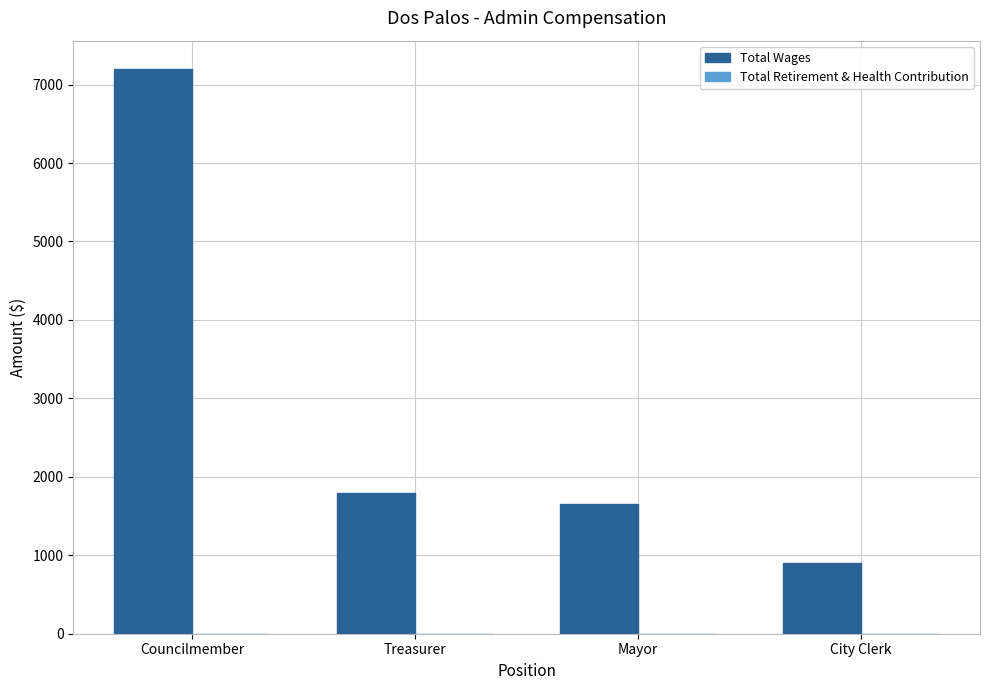

How many distinct data groups are displayed?

1